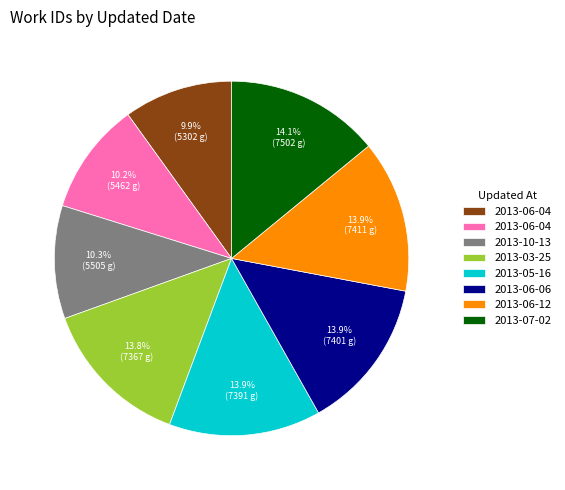

Does any single category account for the majority?

No